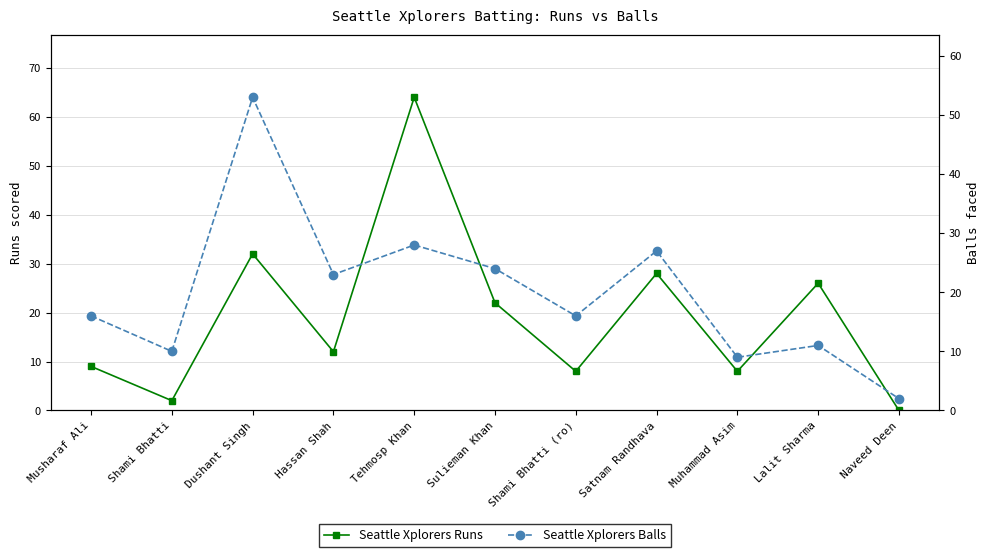

Where is the first local minimum for Seattle Xplorers Balls?

Shami Bhatti